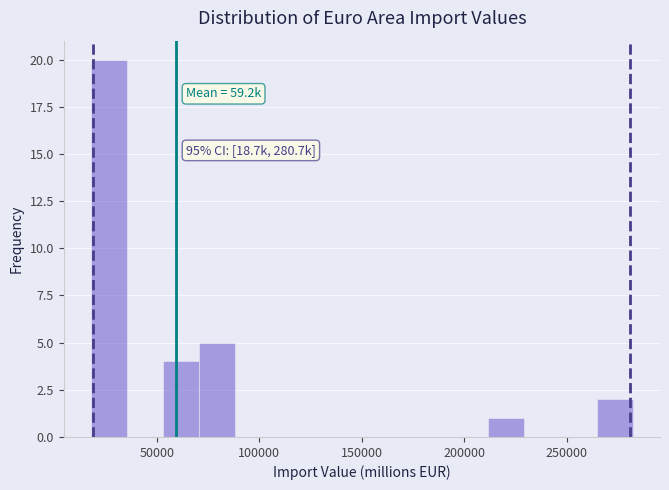

Around what value on the x-axis is the tallest bar? Give the approximate position of its centre, as read against the axis.

25000